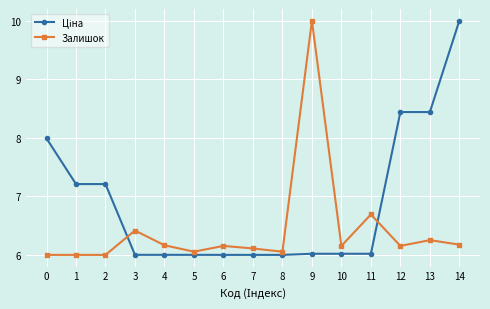

At which category is the sum across all series the highest?

14